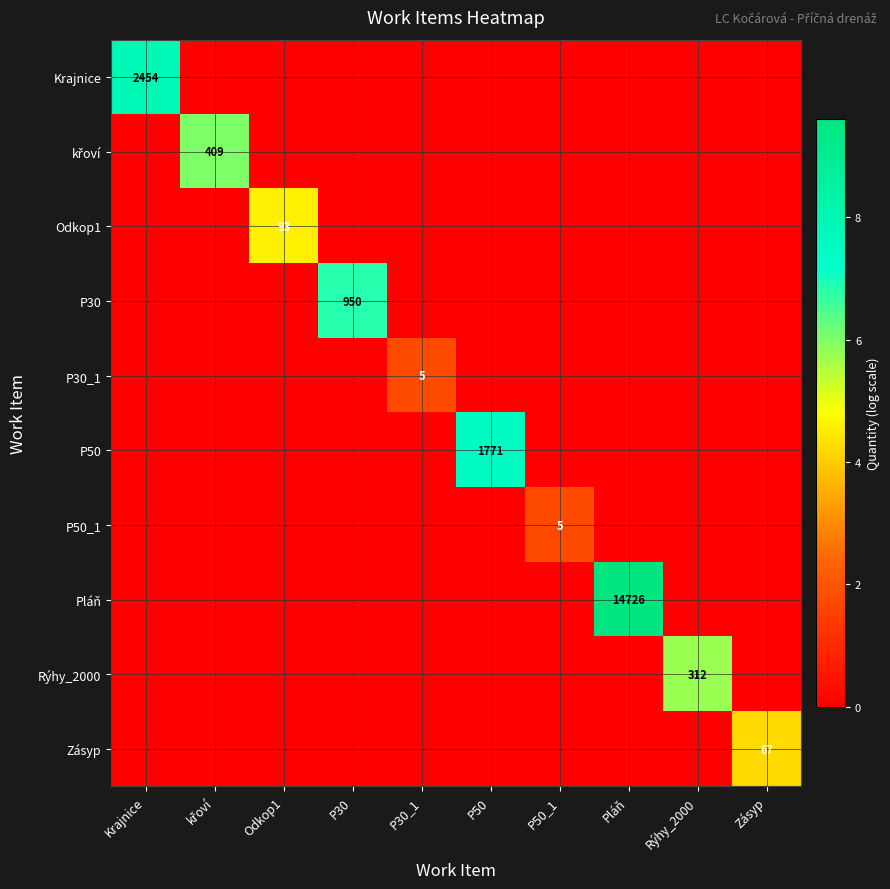

Where is Zásyp nearest to the value 2?

Krajnice